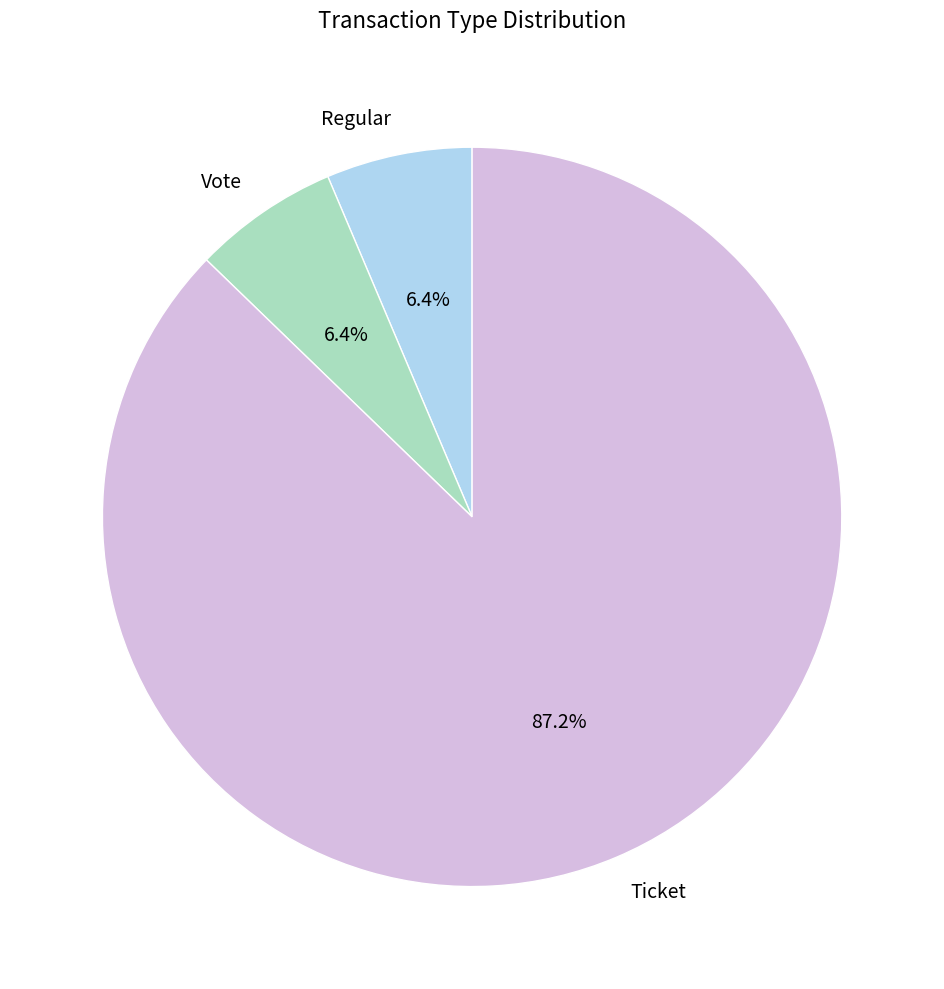

What is the largest slice in the pie chart?

Ticket